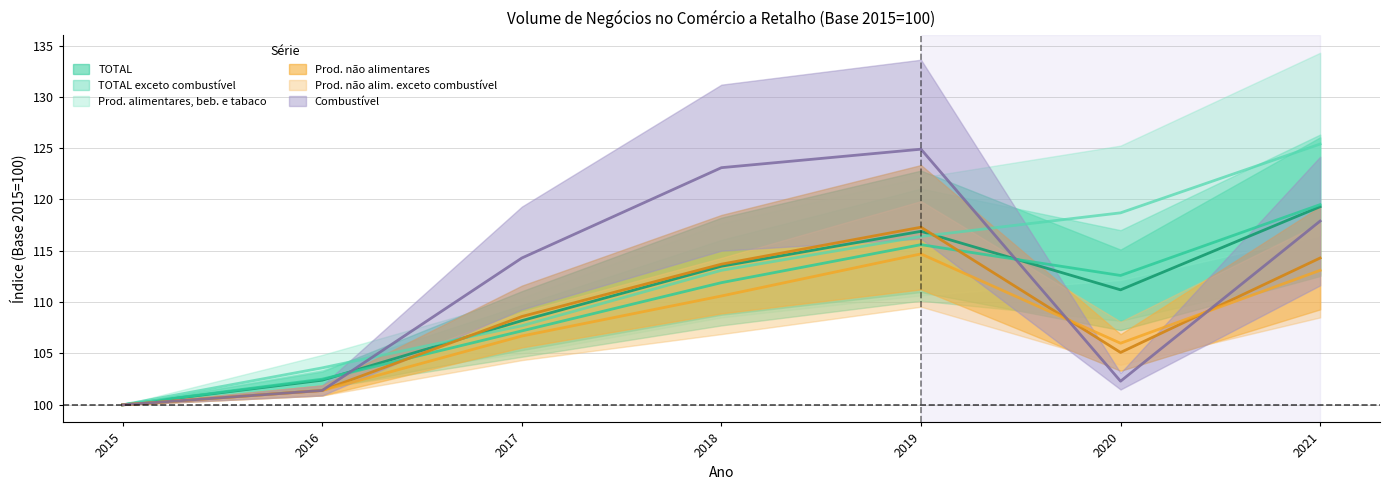

How many values in the Prod. nao alimentares series exceed 108?

4